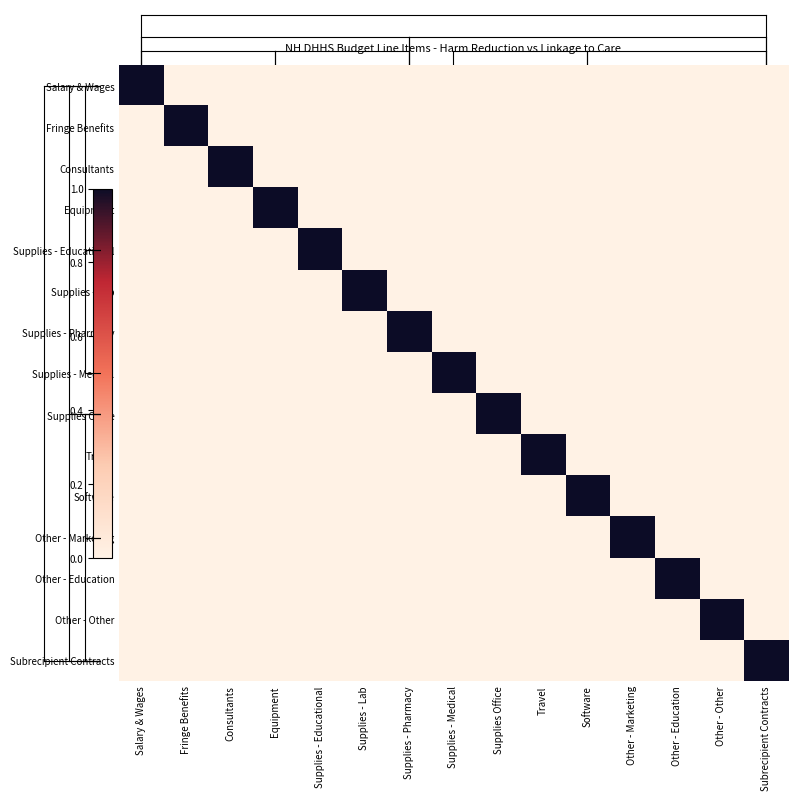

At which category is the sum across all series the highest?

Salary & Wages